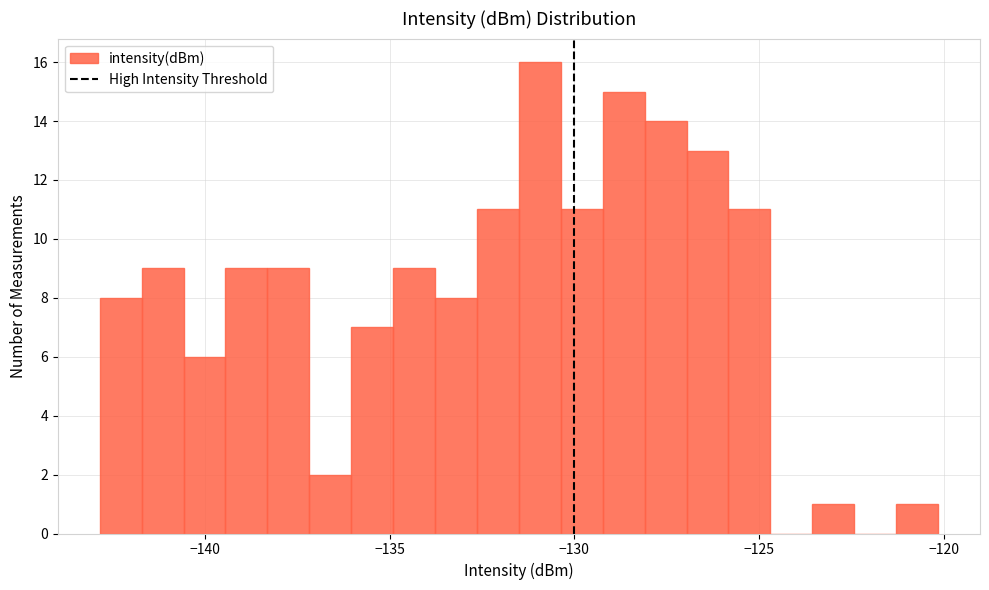

Read against the x-axis, roughly where is the centre of the tallest bar?

-131.0